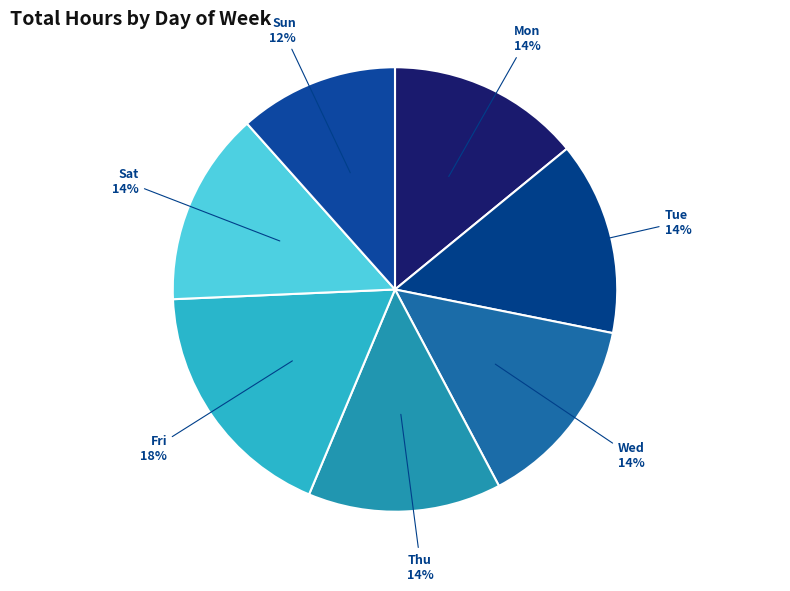

Count the number of slices in the pie.

7